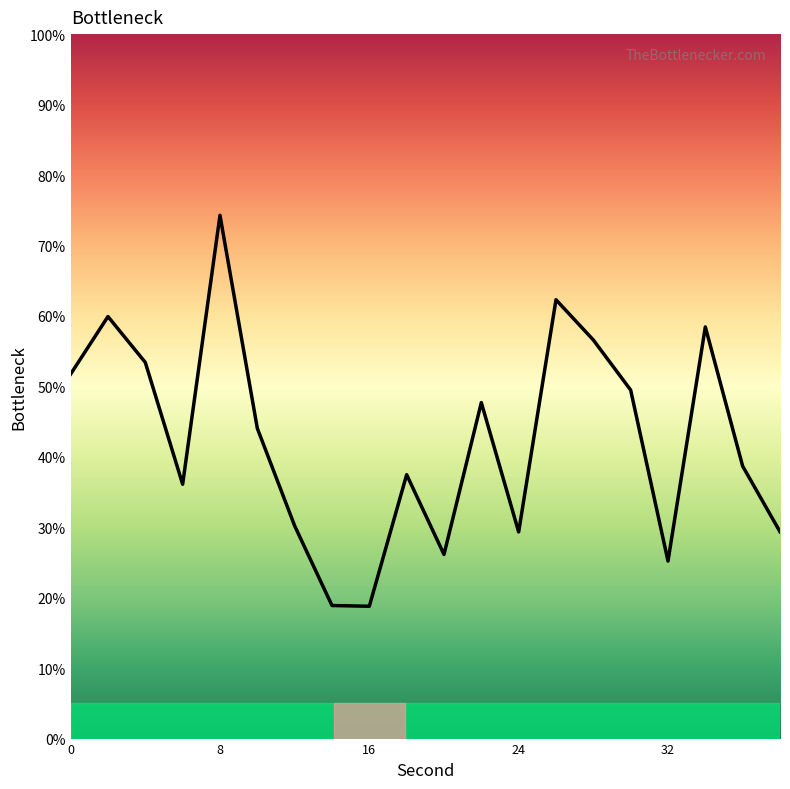

What is the smallest value displayed?

18.8